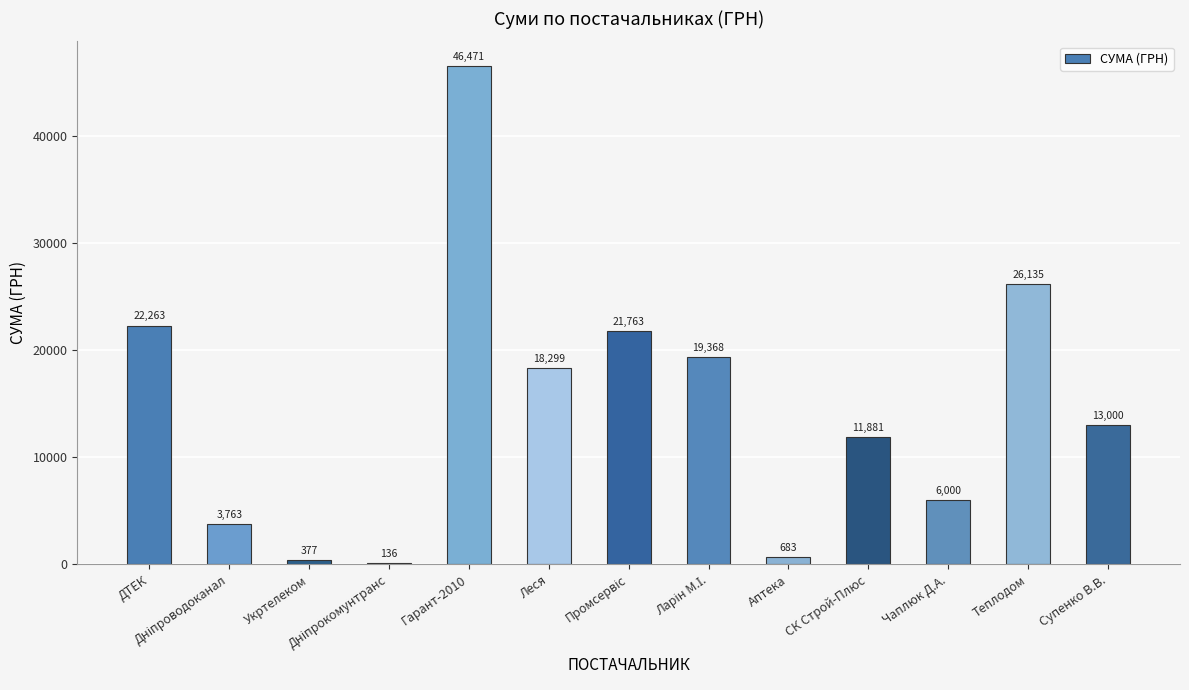

At which label is the value closest to 23303?

ДТЕК